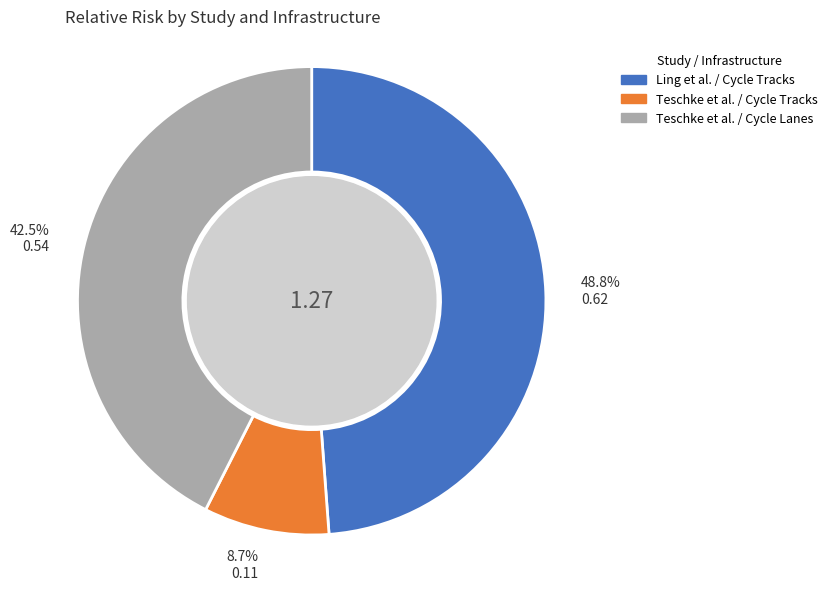

The Ling et al. / Cycle Tracks slice represents 35% of the pie. True or false?

False